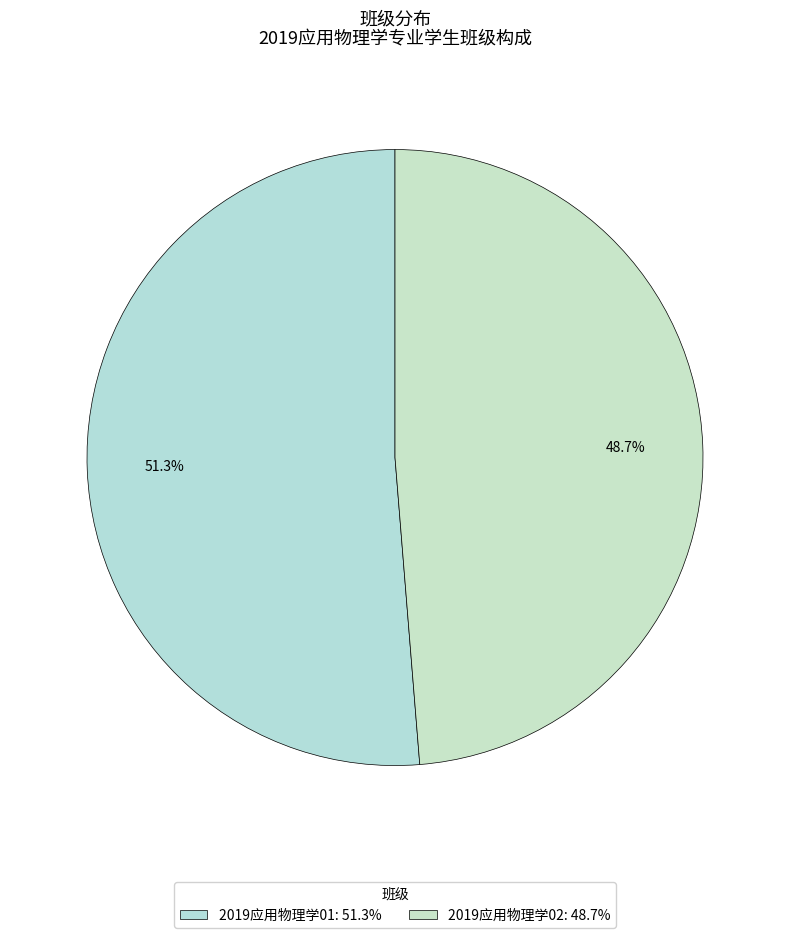

Count the number of slices in the pie.

2